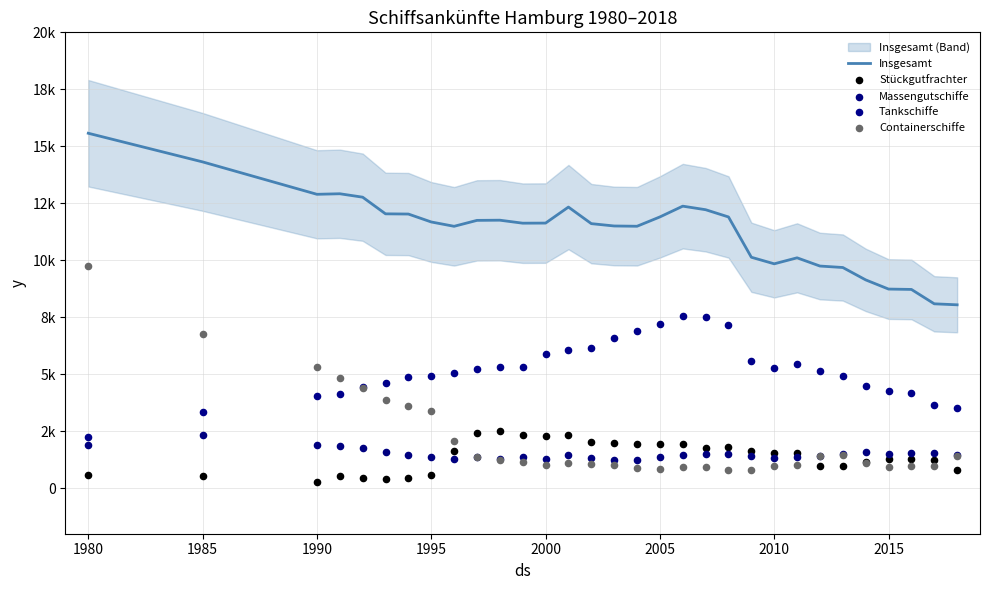

Which series contains the highest Y value?

Insgesamt